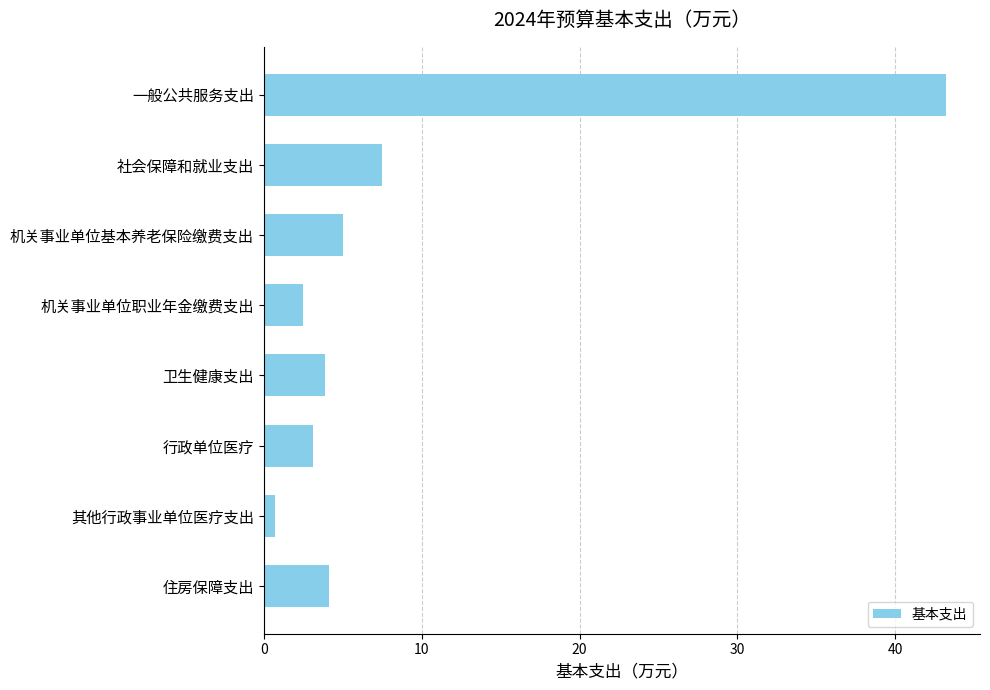

What is the average value?

8.8